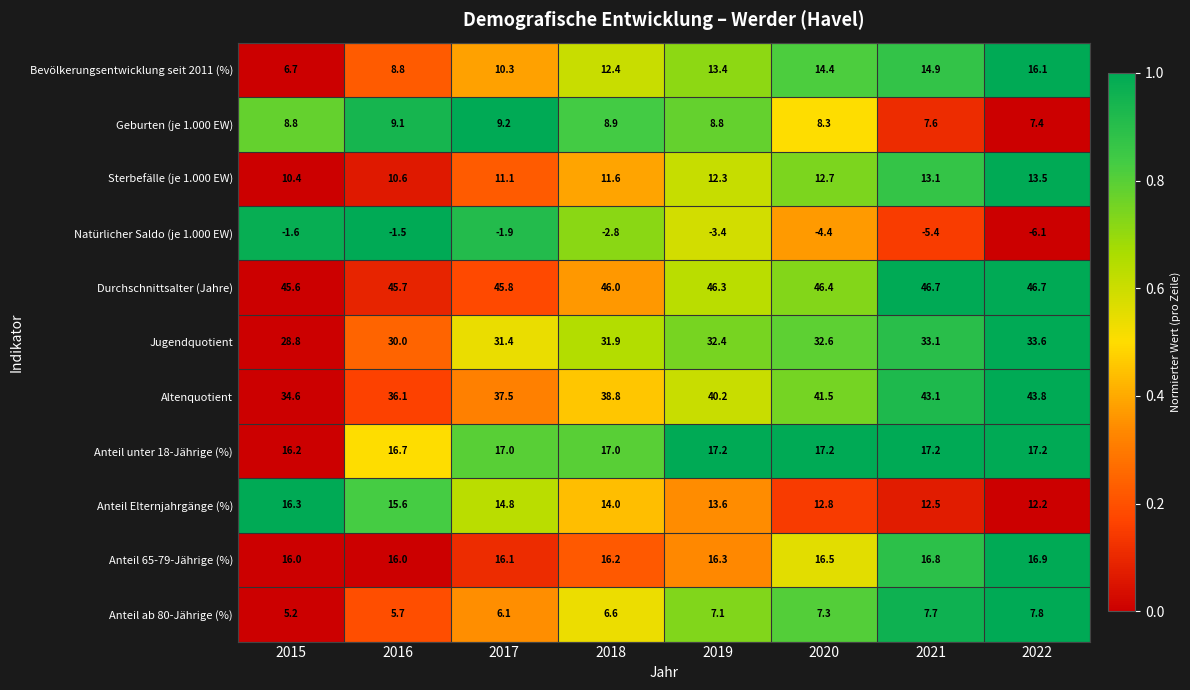

Which series has the largest total across all categories?

Durchschnittsalter (Jahre)